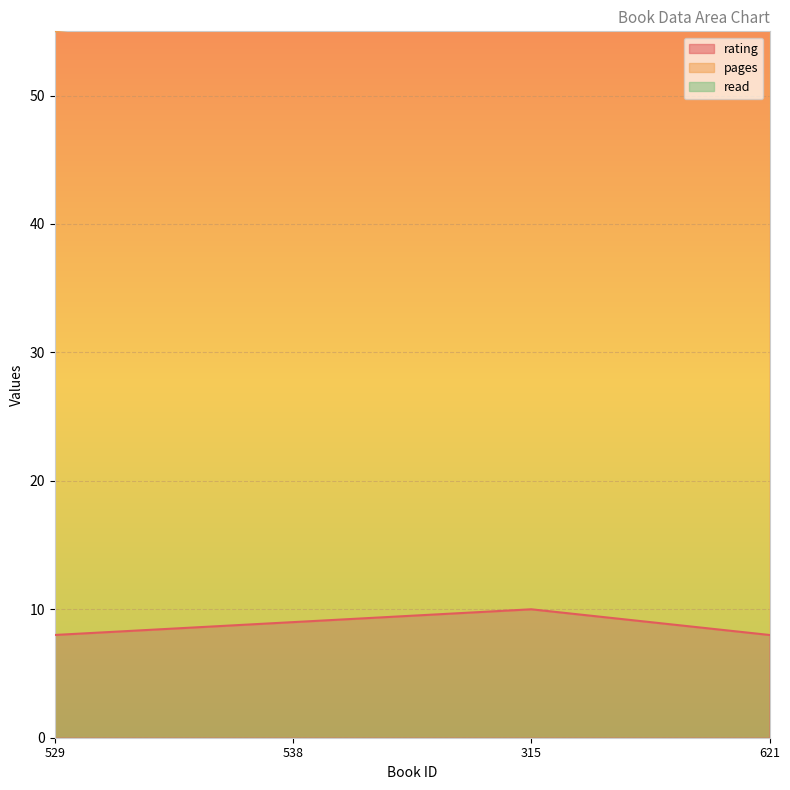

What is the label of the 2nd point from the left?

538